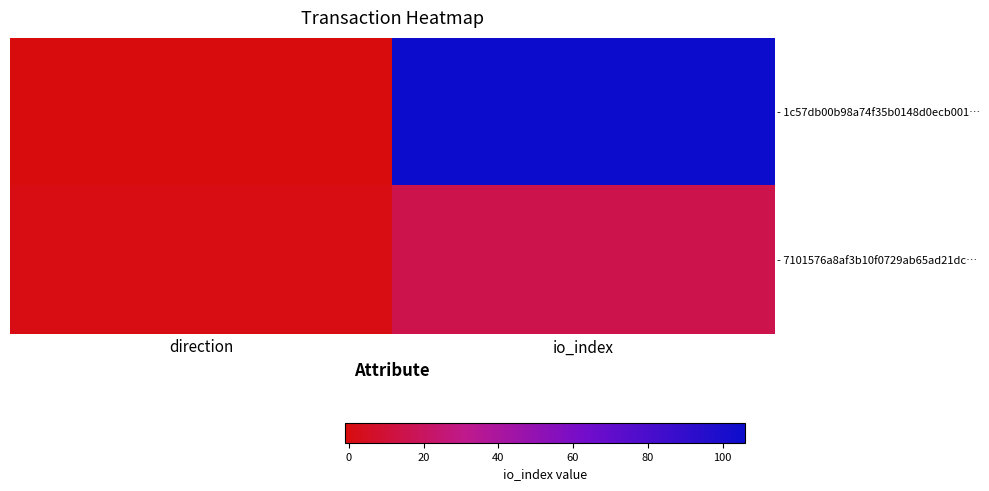

Which category has the lowest value across all series?

direction